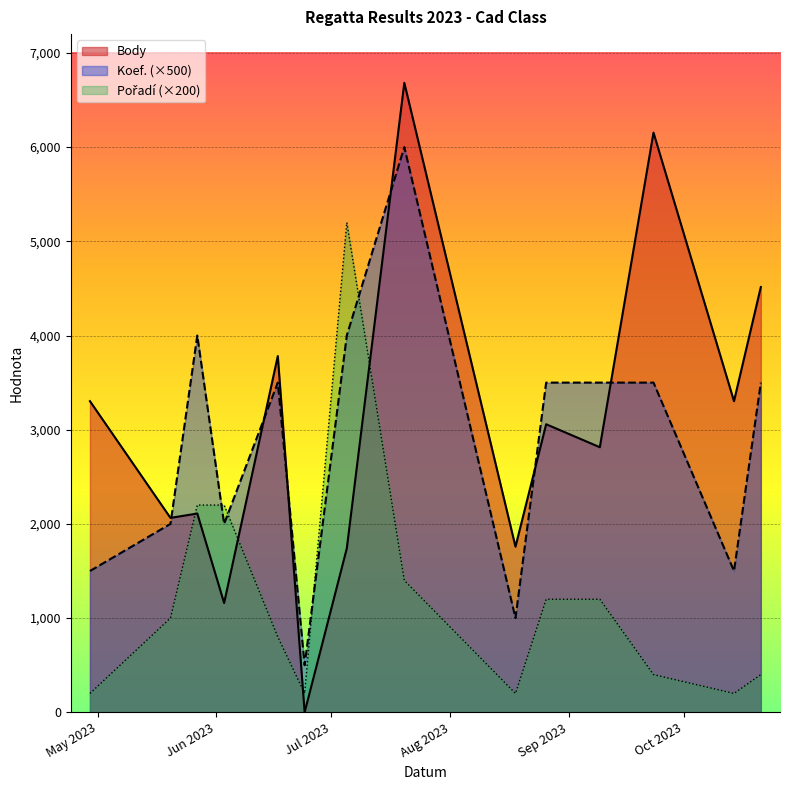

What is the sum of the Pořadí values at 2023-10-14 and 2023-07-05?

5400